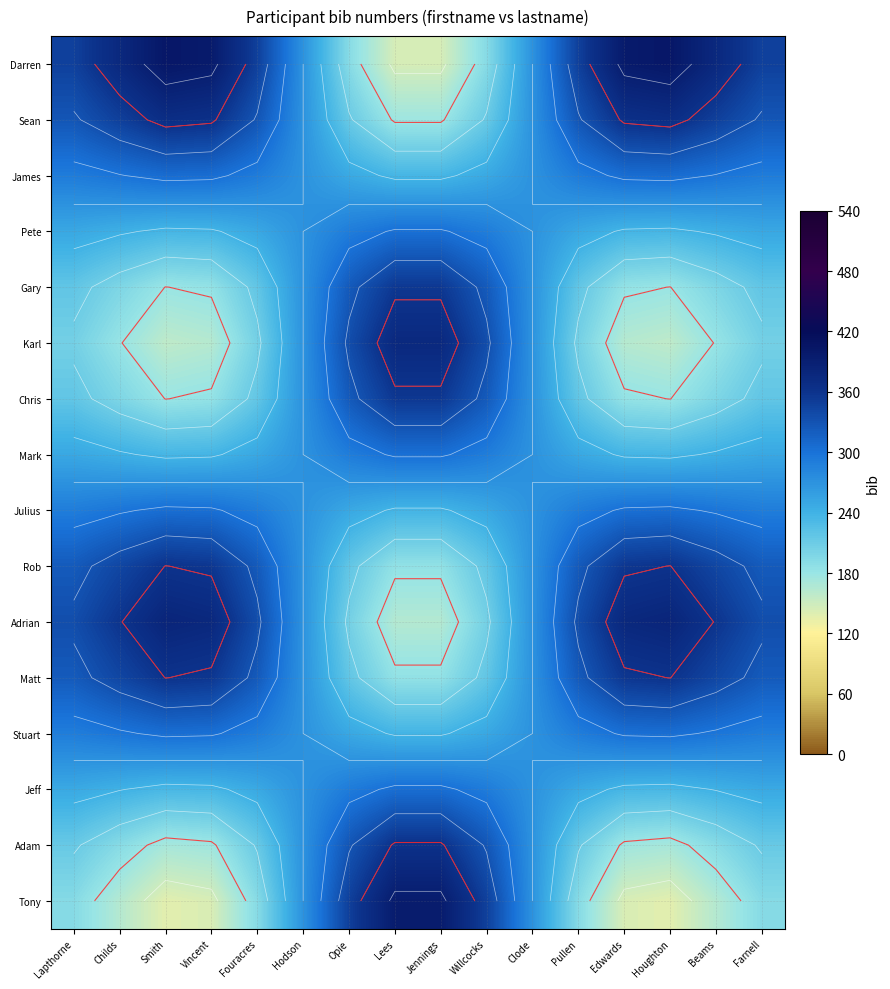

What is the difference between the highest and lowest values at Farnell?

154.1